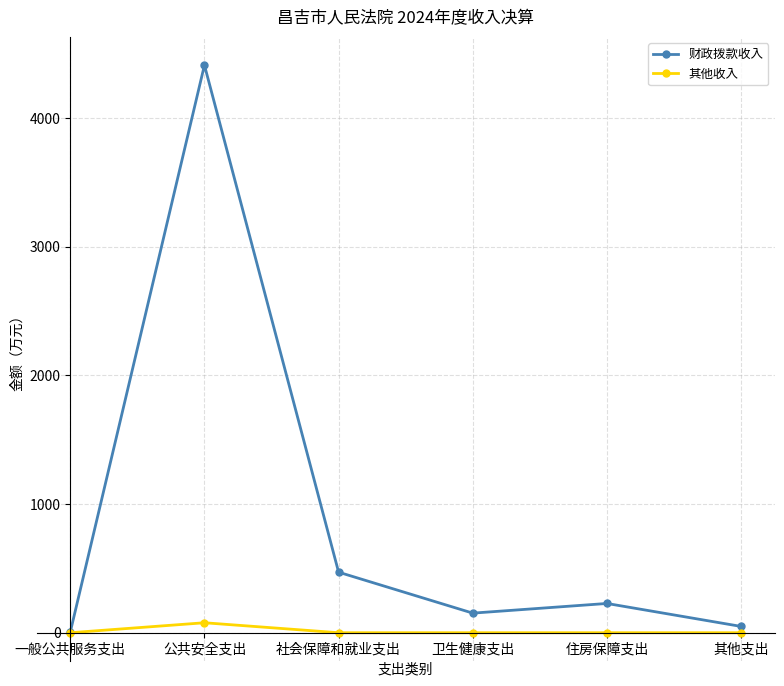

Reading left to right, what are all the values shown in this chart?

财政拨款收入: 5.0	4412.8	470.6	152.3	227.5	48.9
其他收入: 0.0	77.5	0.0	0.0	0.0	0.0